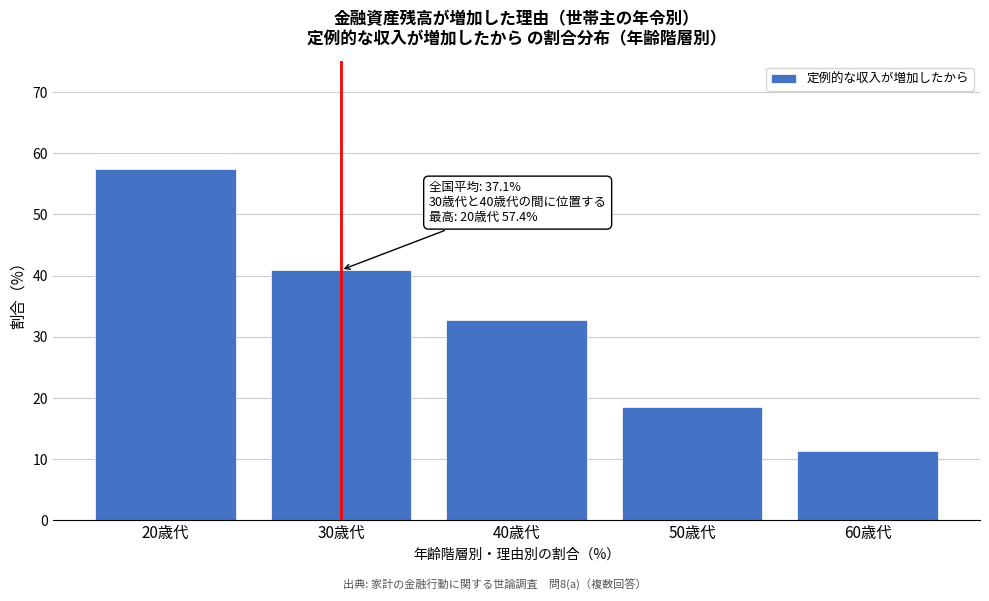

Reading left to right, what are all the values shown in this chart?

57.4	40.9	32.7	18.5	11.3